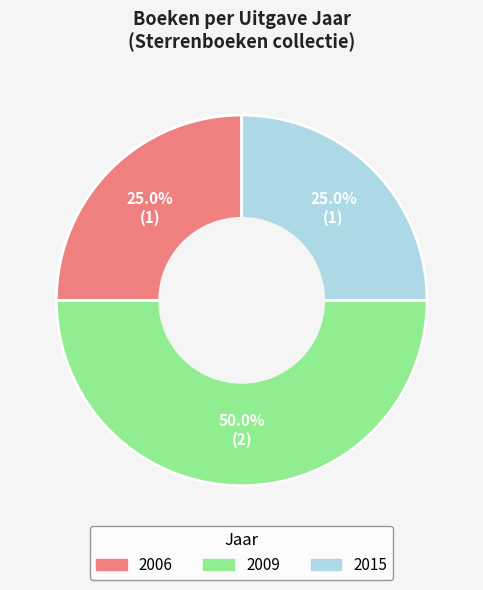

Combined, what portion of the pie is 2006 and 2015?

50.0%